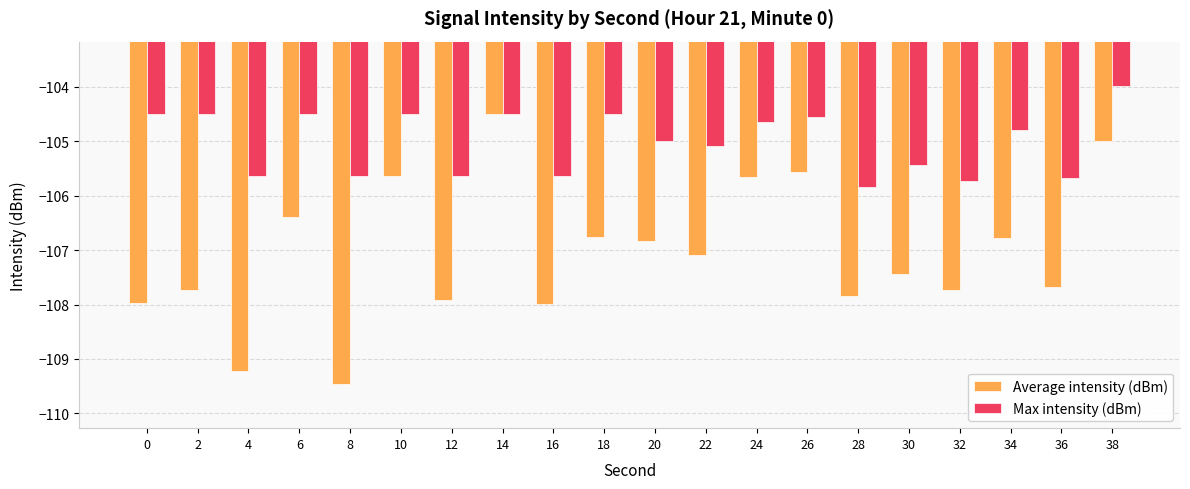

At 26, list the series in order from smallest to largest.

Average intensity (dBm), Max intensity (dBm)